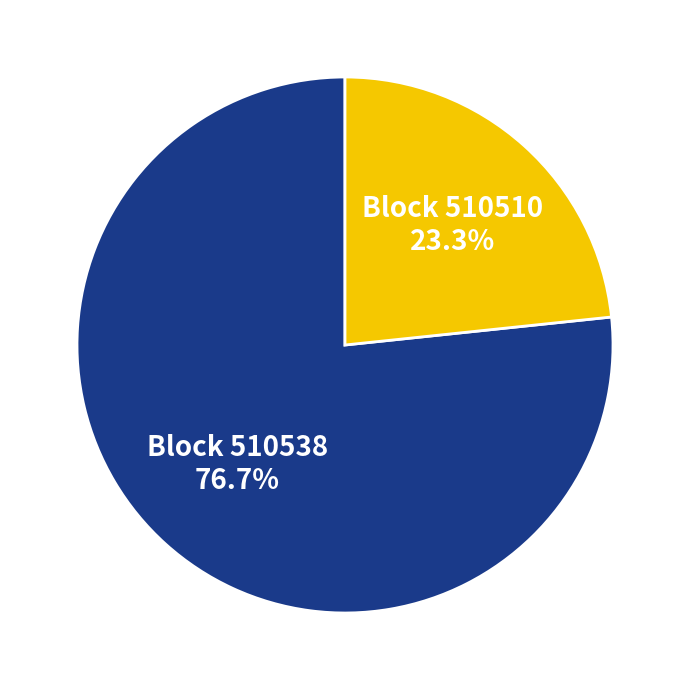

Does any single category account for the majority?

Yes